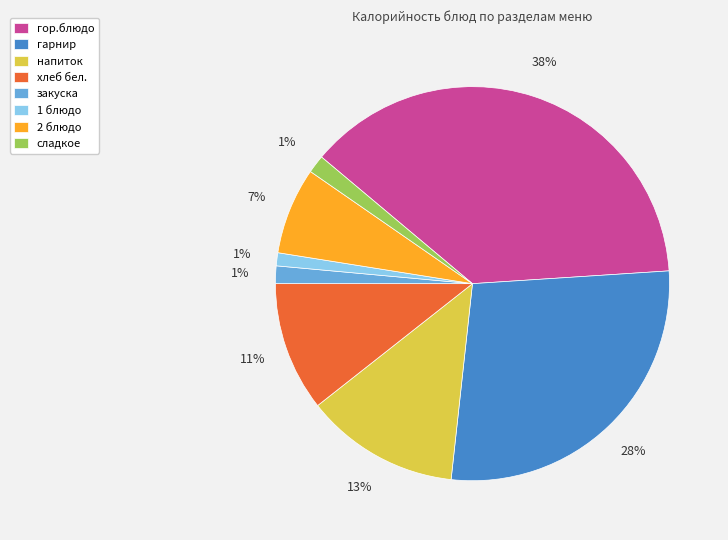

To the nearest percent, what is the combined percentage of 1 блюдо and гор.блюдо?

39%